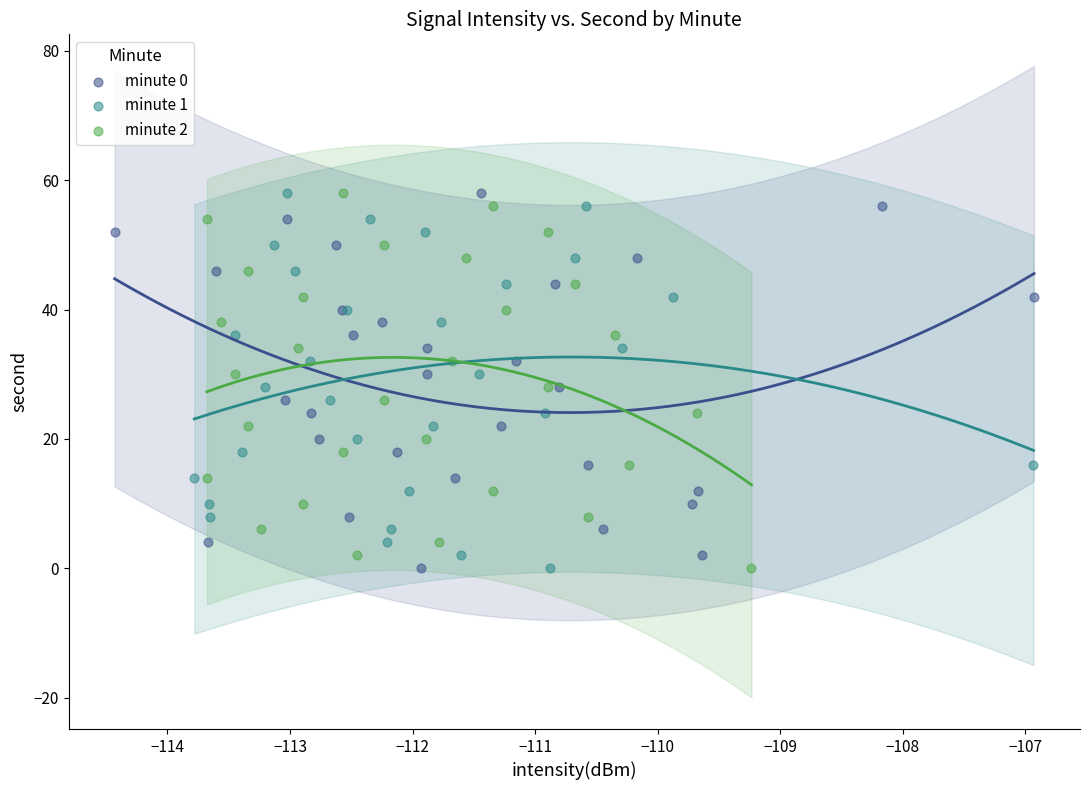

What are all the series names shown in the legend?

minute 0, minute 1, minute 2